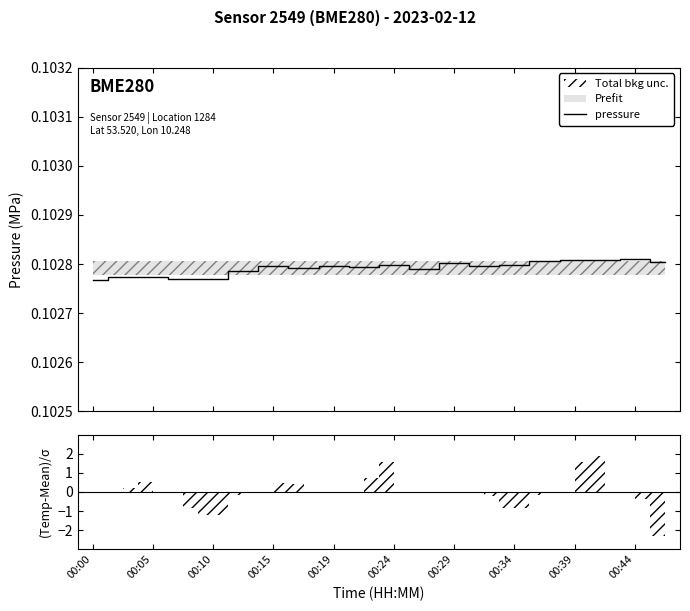

What is the minimum value shown in the chart?

0.1